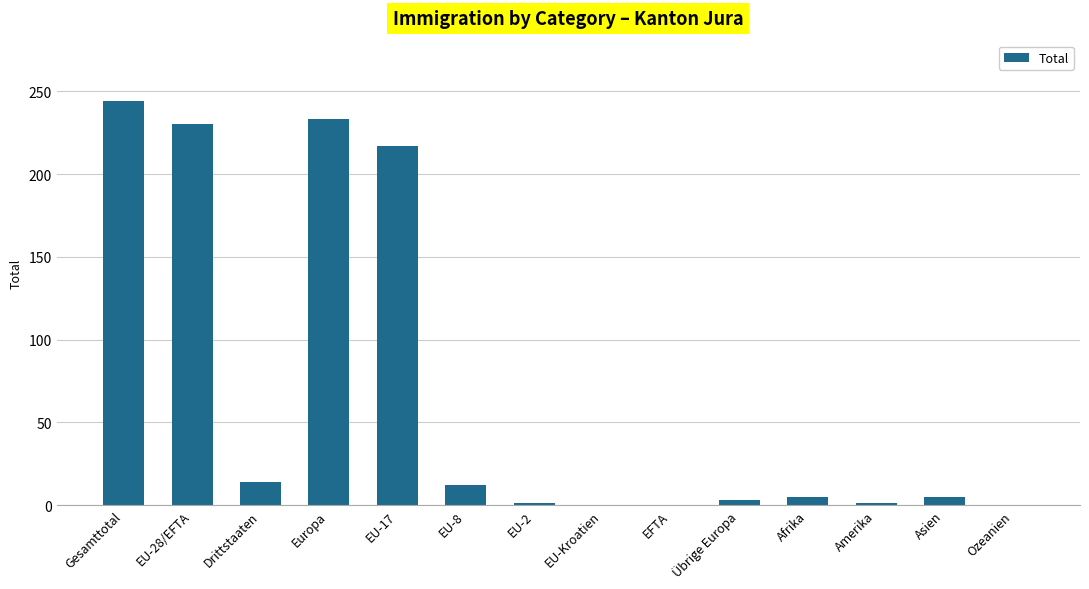

The chart shows a value of -105 at EFTA. True or false?

False